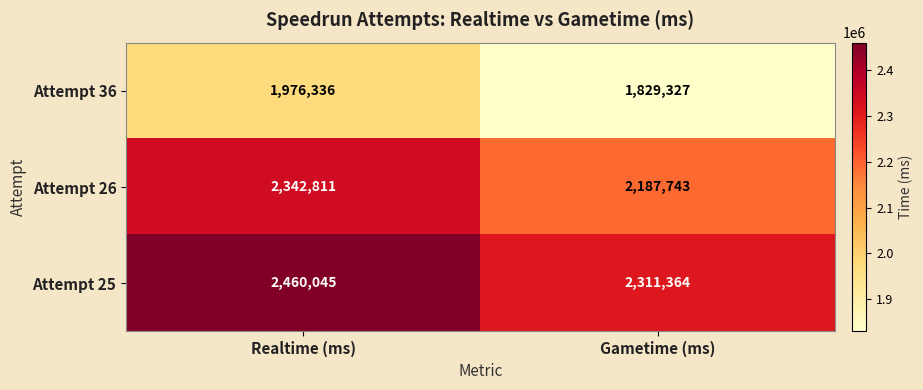

Which series has the widest spread of values?

Attempt 26